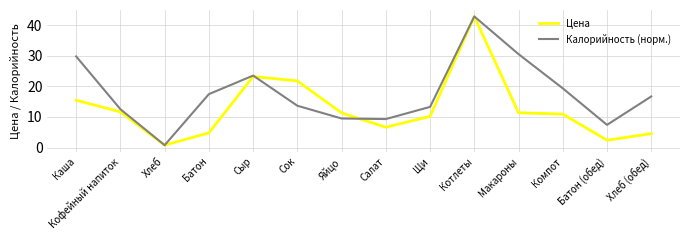

True or false: Калорийность (норм.) and Цена intersect in this chart.

True